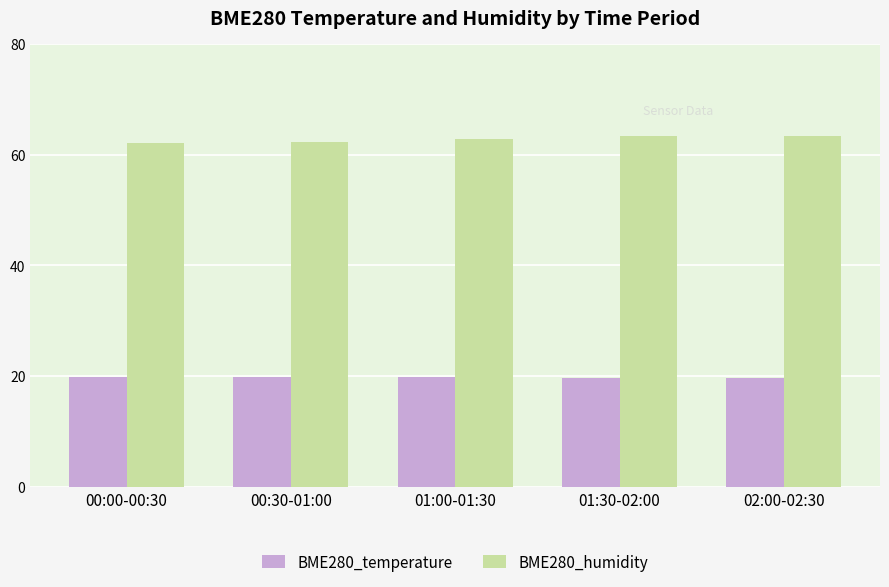

List the series in order of their overall mean, highest first.

BME280_humidity, BME280_temperature